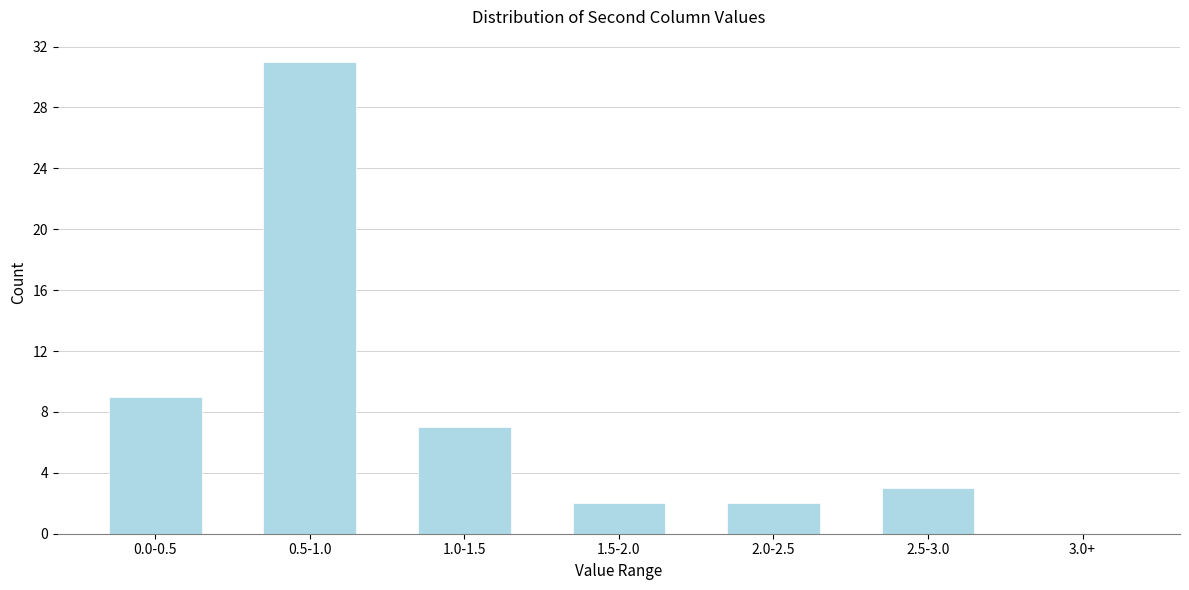

Reading left to right, list all the values displayed in this chart.

0.0-0.5=9	0.5-1.0=31	1.0-1.5=7	1.5-2.0=2	2.0-2.5=2	2.5-3.0=3	3.0+=0